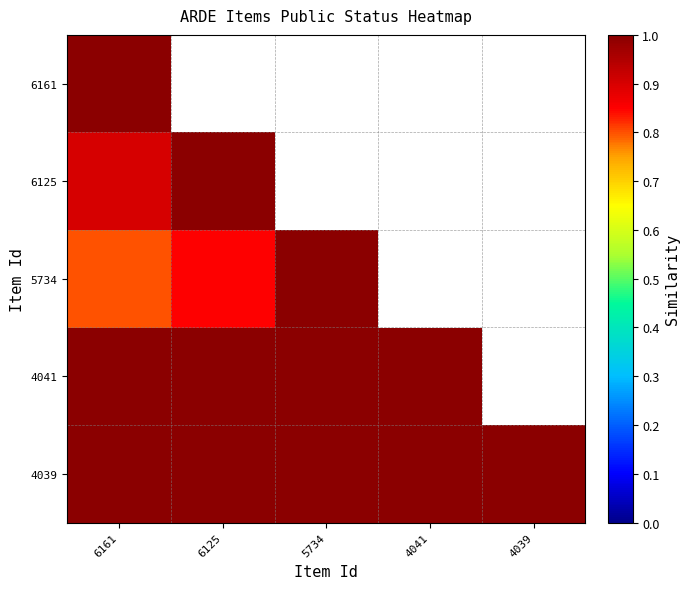

The value of 4039 at 4041 is 1.0. True or false?

True